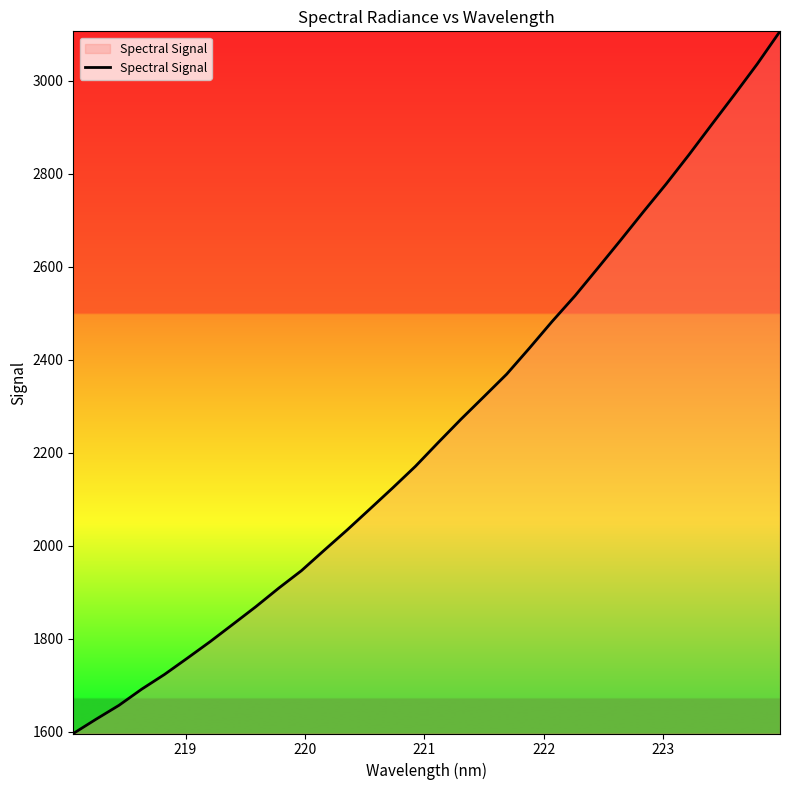

What is the difference between the maximum and minimum values?

1510.0